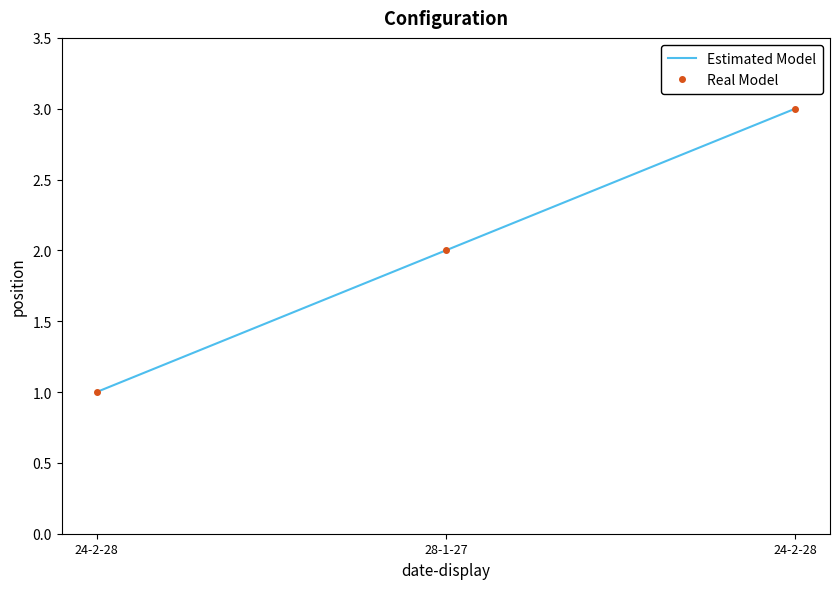

Which category has the lowest value in the Estimated Model series?

24-2-28